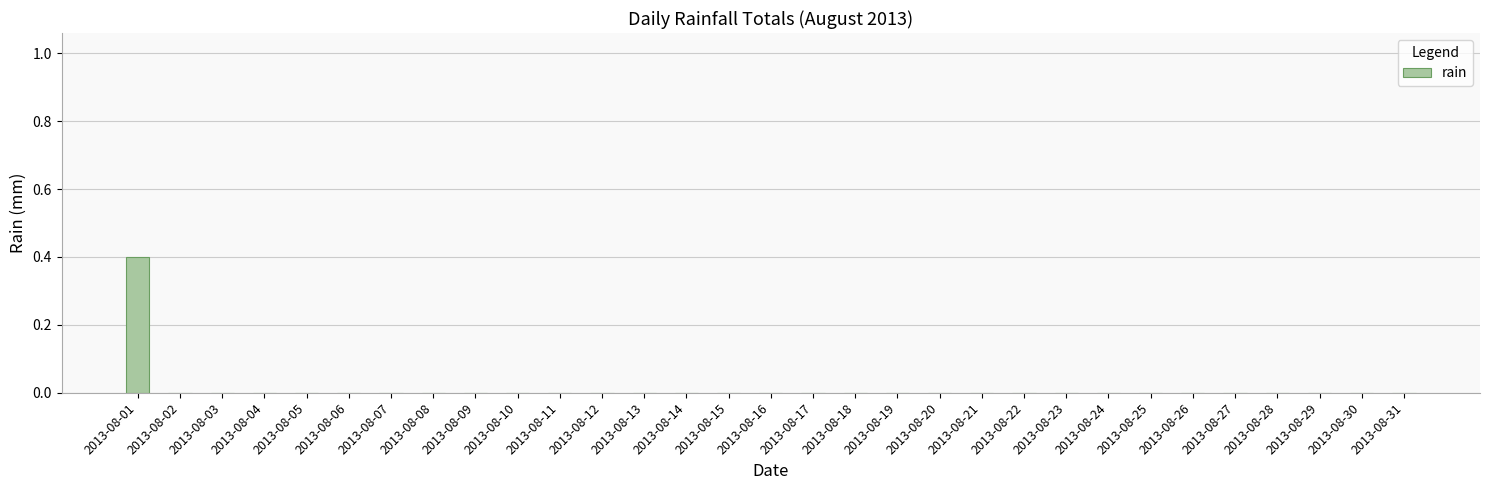

What is the maximum value shown in the chart?

0.4